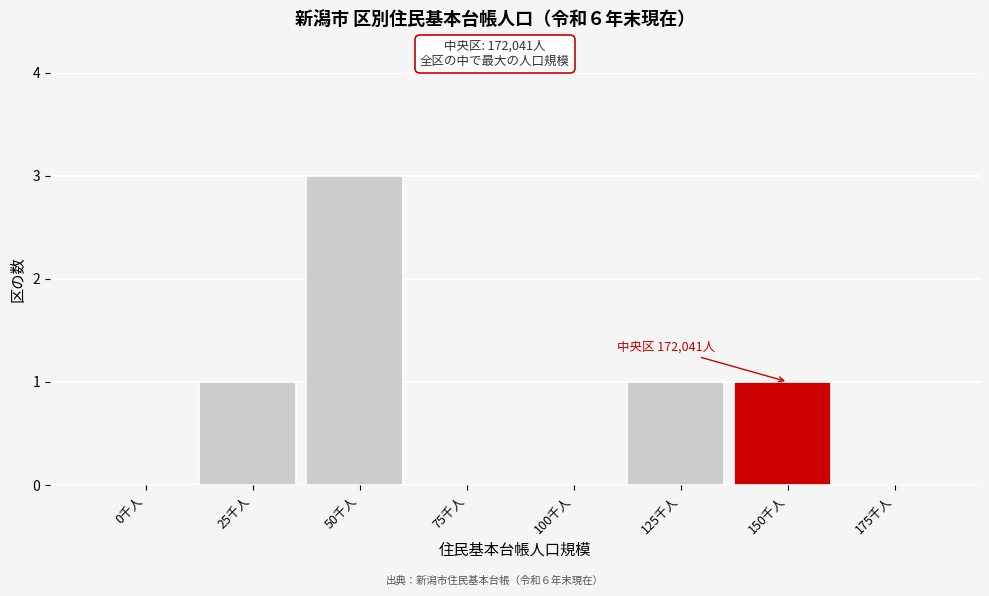

Reading left to right, transcribe all the data shown in this chart.

0千人=0	25千人=1	50千人=3	75千人=0	100千人=0	125千人=1	150千人=1	175千人=0